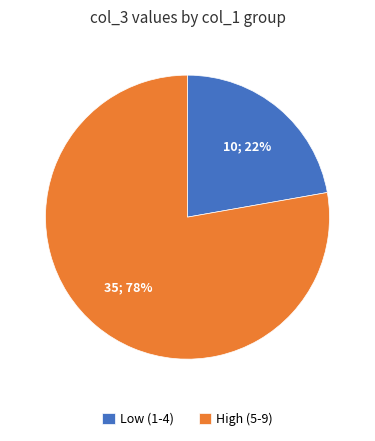

Is it true that High (5-9) is 64% of the pie?

False